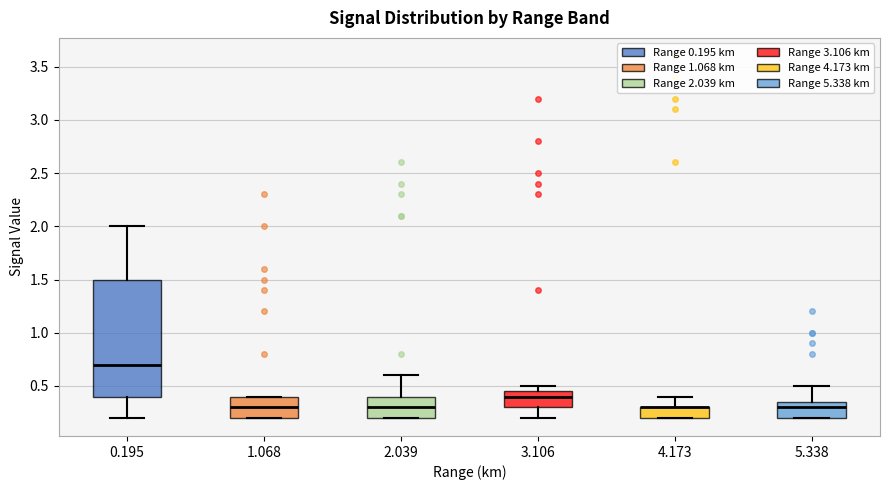

Reading left to right, read every box against the y-axis: the position of its median line, the range the box covers, and the ends of its whiskers. The values are not printed on the chart, so give them approximately, as read against the axis.

0.195: median 0.70, box 0.40 to 1.50, whiskers 0.20 to 2.00
1.068: median 0.30, box 0.20 to 0.40, whiskers 0.20 to 0.40
2.039: median 0.30, box 0.20 to 0.40, whiskers 0.20 to 0.60
3.106: median 0.40, box 0.30 to 0.45, whiskers 0.20 to 0.50
4.173: median 0.30 (drawn on the box's upper edge), box 0.20 to 0.30, whiskers 0.20 to 0.40
5.338: median 0.30, box 0.20 to 0.35, whiskers 0.20 to 0.50